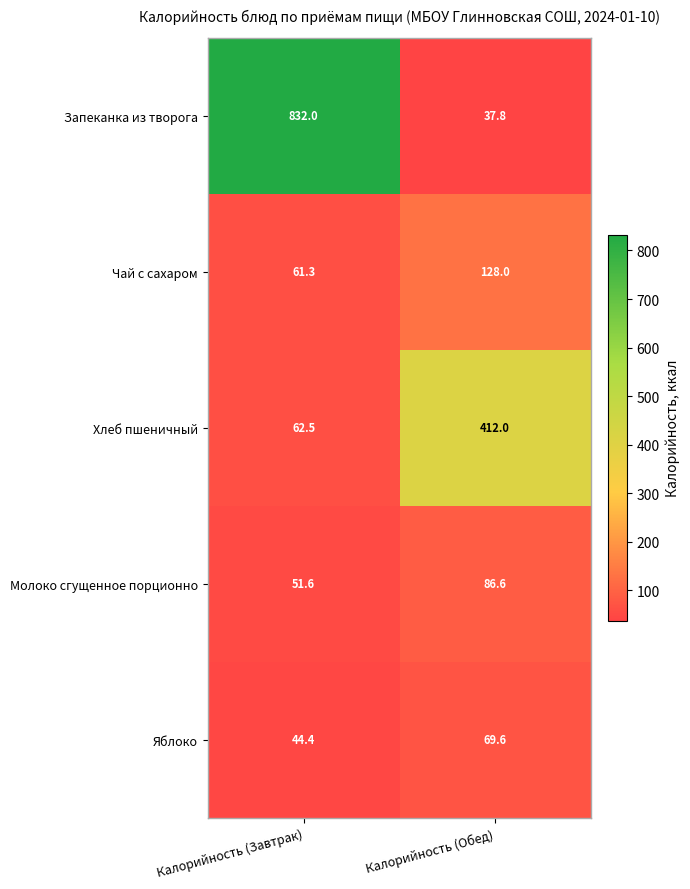

Reading right to left, transcribe all the data shown in this chart.

Запеканка из творога: 37.8	832.0
Чай с сахаром: 128.0	61.3
Хлеб пшеничный: 412.0	62.5
Молоко сгущенное порционно: 86.6	51.6
Яблоко: 69.6	44.4